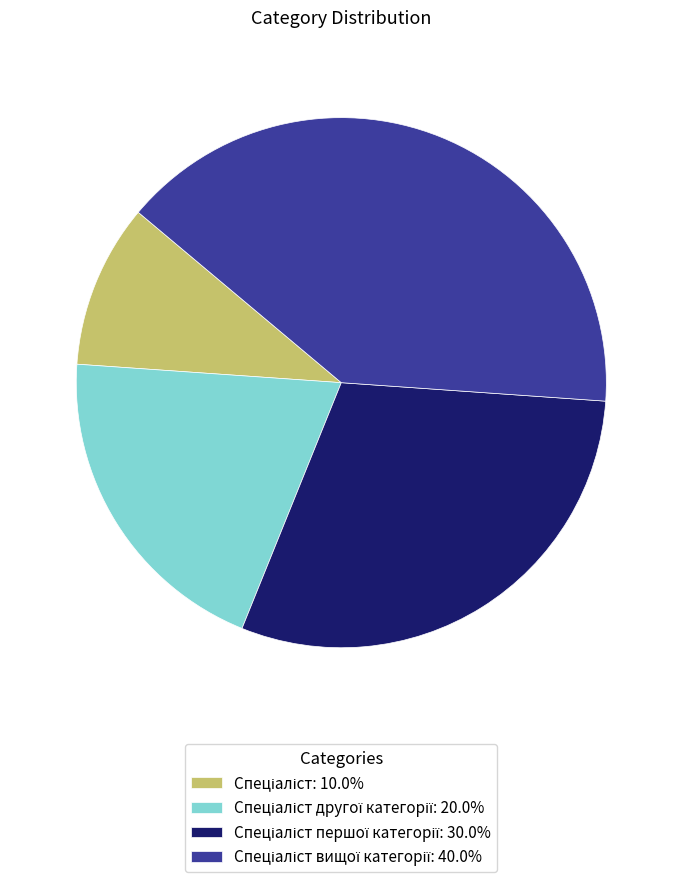

Is there a majority slice in this chart?

No